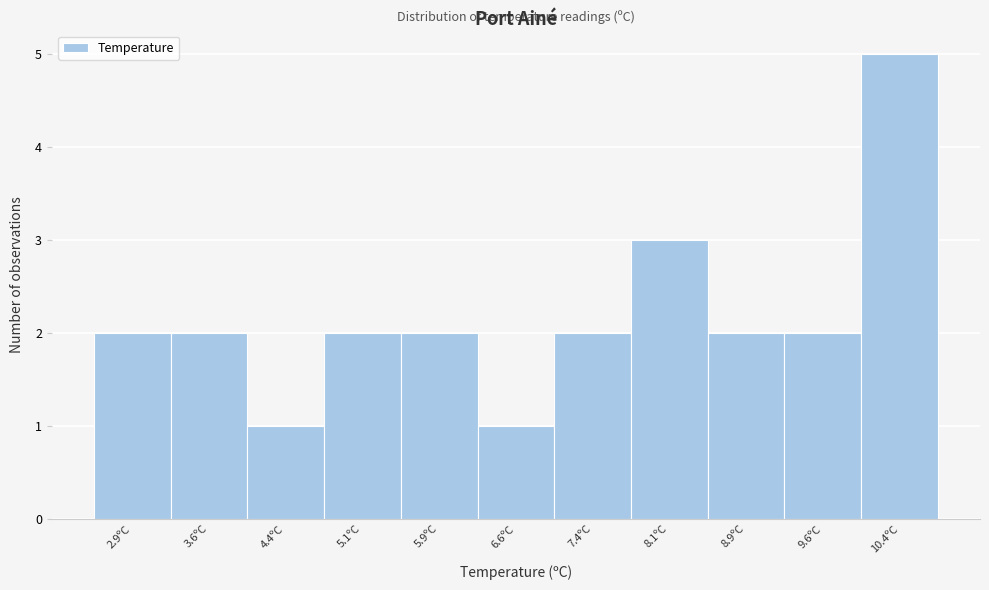

Over which range of the x-axis is the bar tallest?

10.00 to 10.75